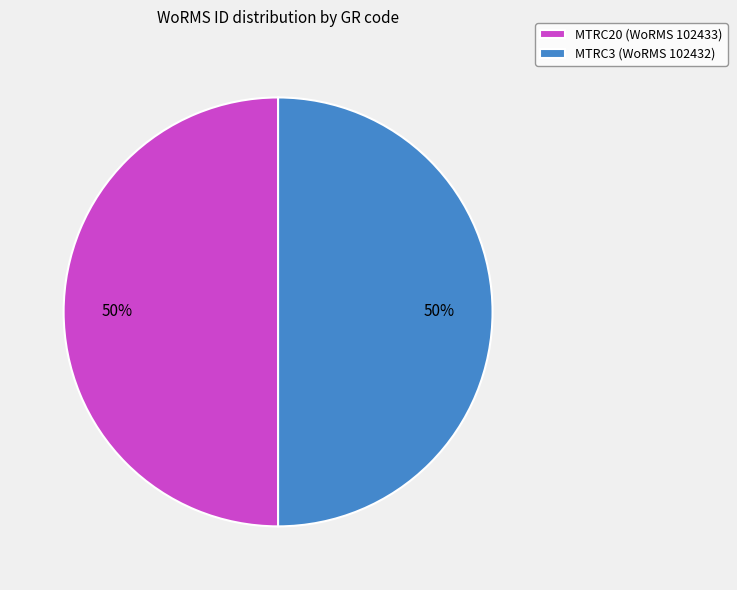

How many segments does this pie chart have?

2